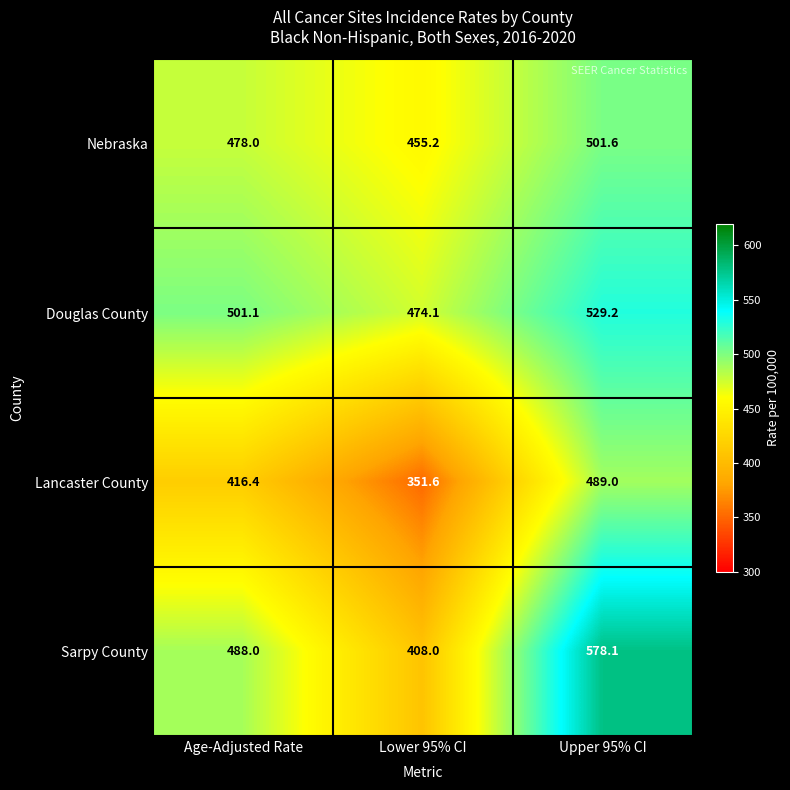

The Douglas County series shows 474.1 at Lower 95% CI. True or false?

True